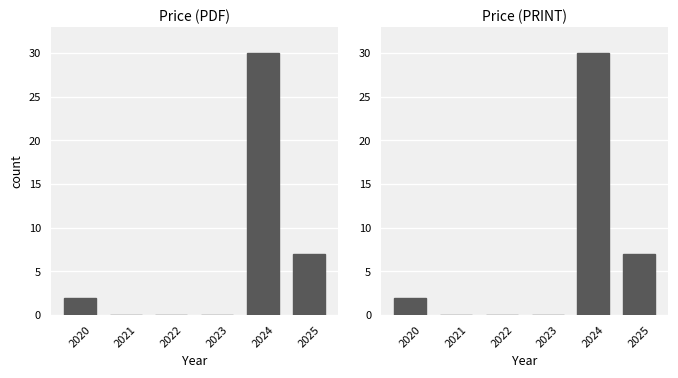

What is the sum of all Price (PRINT) values?

39